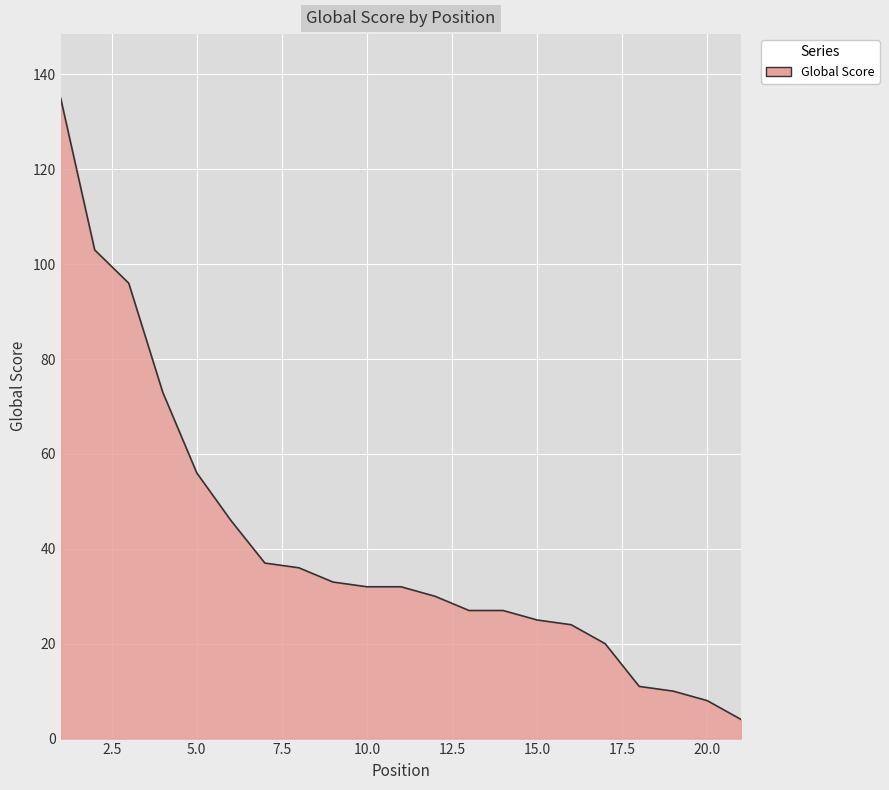

What is the difference between the maximum and minimum values?

131